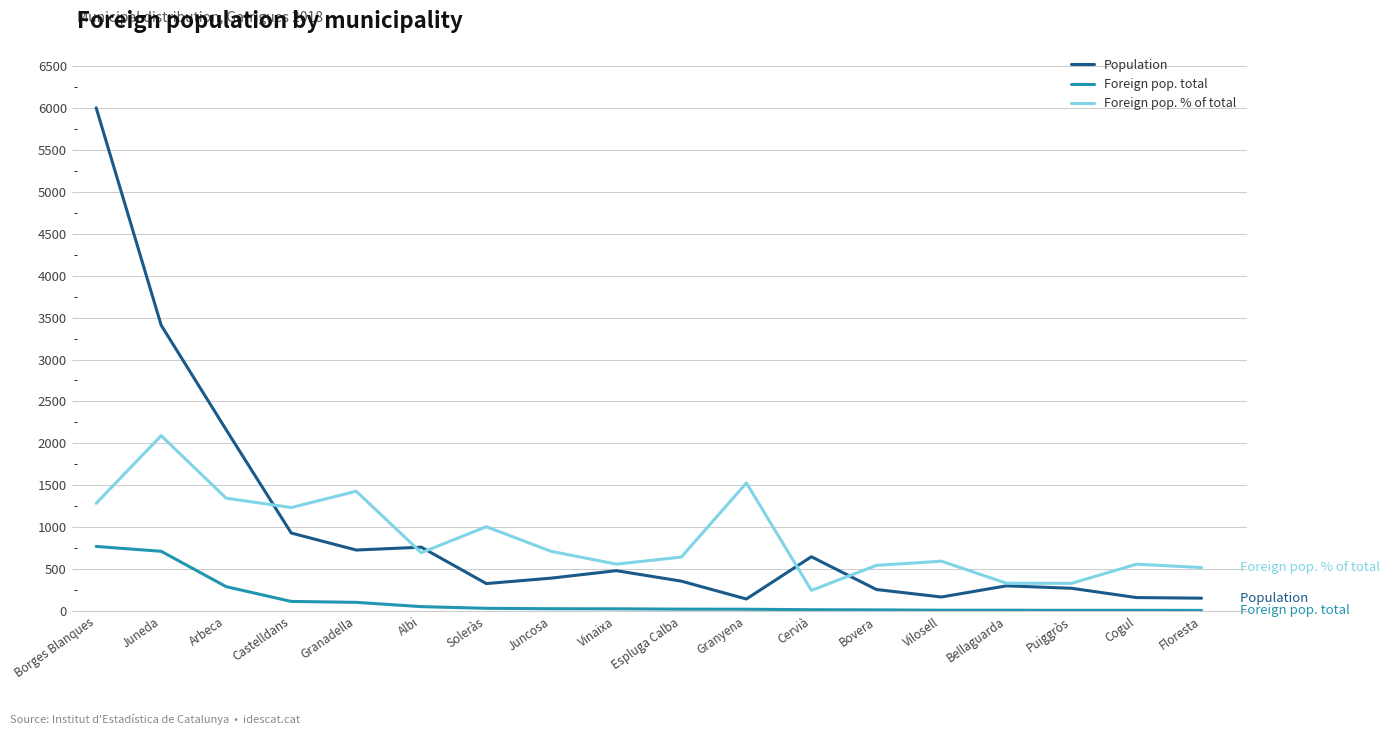

What are all the series names shown in the legend?

Population, Foreign pop. total, Foreign pop. % of total